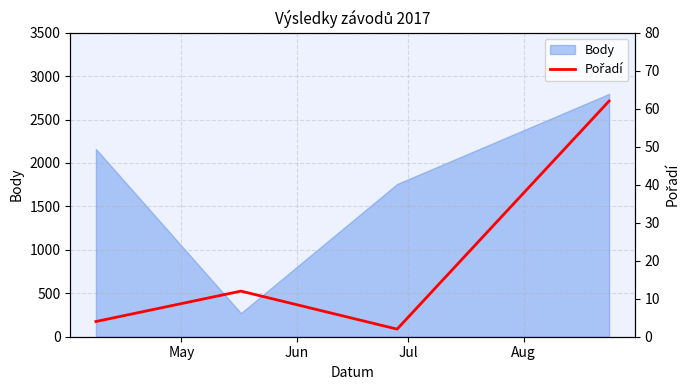

How many interior local valleys does the Body series have?

1